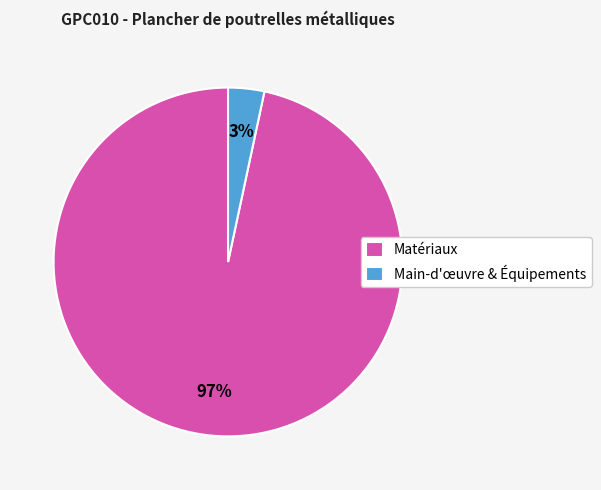

Which has a higher value, Main-d'œuvre & Équipements or Matériaux?

Matériaux